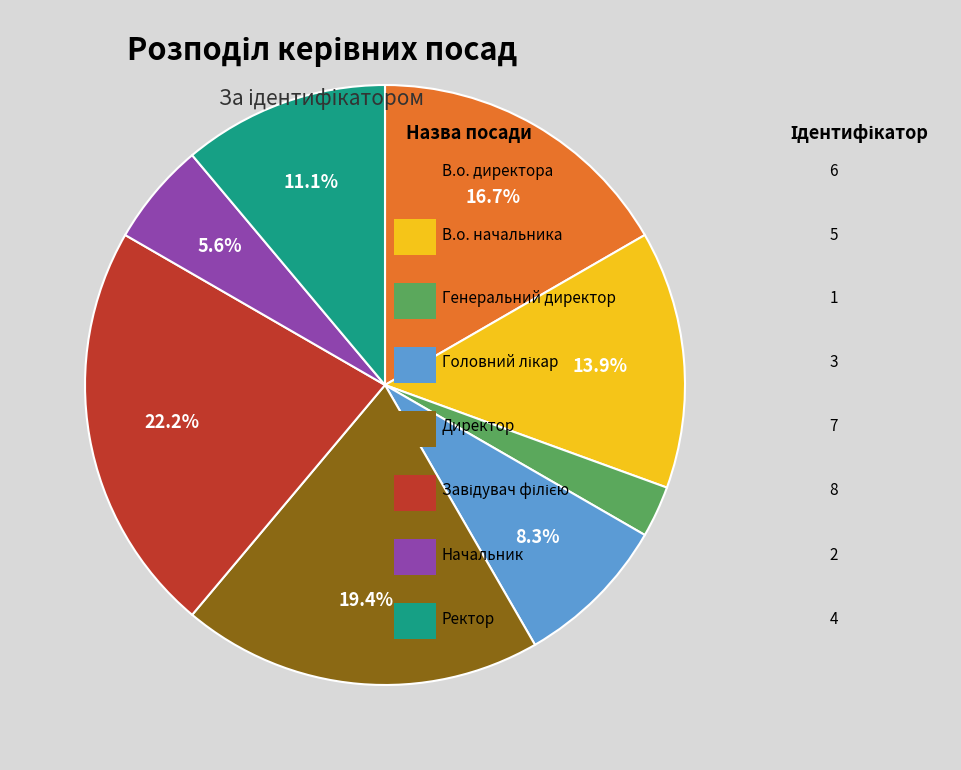

Is there any slice that represents more than half of the pie?

No